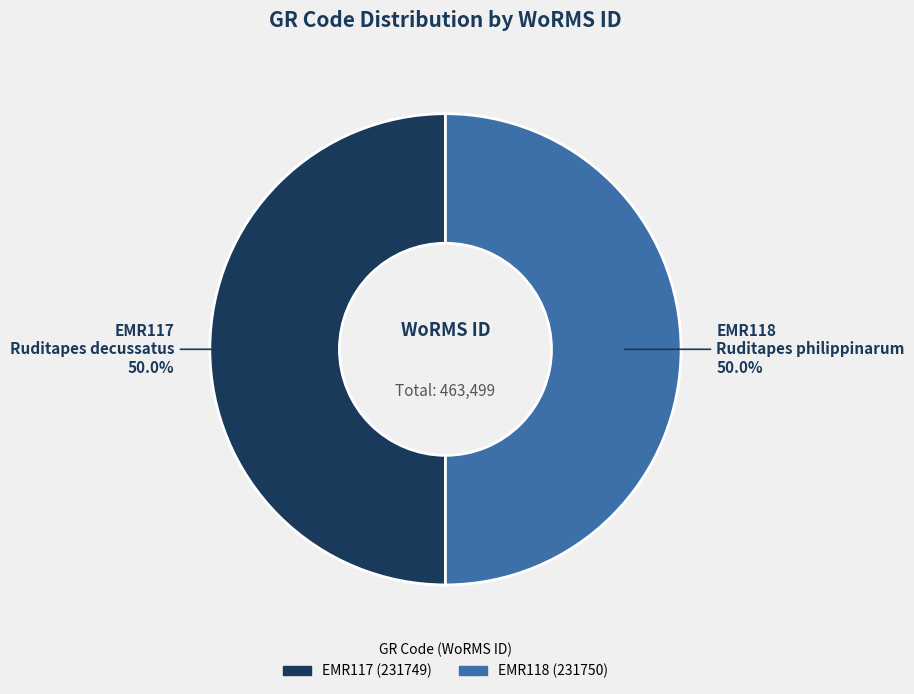

Do EMR117 and EMR118 together represent more than half of the pie?

Yes